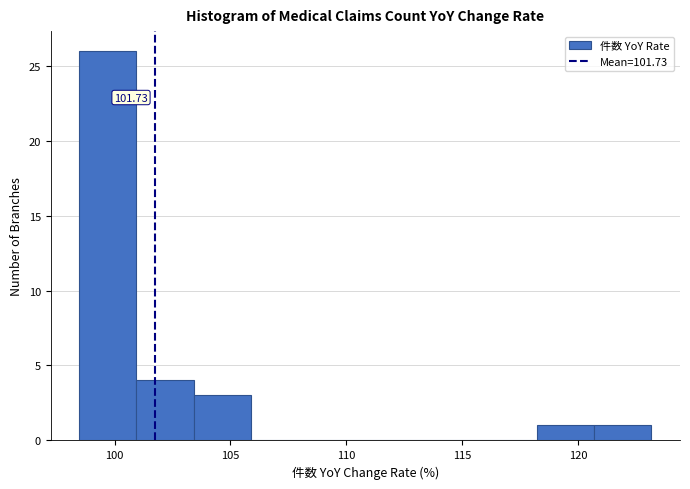

Over which range of the x-axis is the bar tallest?

98.5 to 101.0